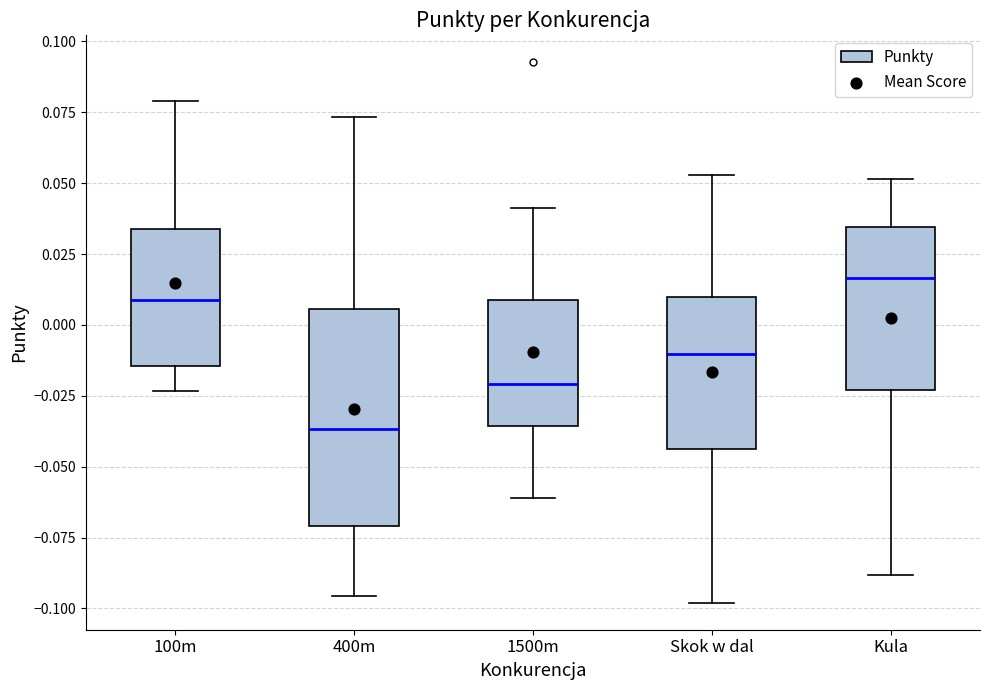

Reading left to right, transcribe this box plot: for each box, give where its median line is, the range the box spans, and where its two whiskers end, as read against the y-axis. The values are not printed on the chart, so give them approximately, as read against the axis.

100m: median 0.010, box -0.015 to 0.035, whiskers -0.025 to 0.080
400m: median -0.035, box -0.070 to 0.005, whiskers -0.095 to 0.075
1500m: median -0.020, box -0.035 to 0.010, whiskers -0.060 to 0.040
Skok w dal: median -0.010, box -0.045 to 0.010, whiskers -0.100 to 0.055
Kula: median 0.015, box -0.025 to 0.035, whiskers -0.090 to 0.050